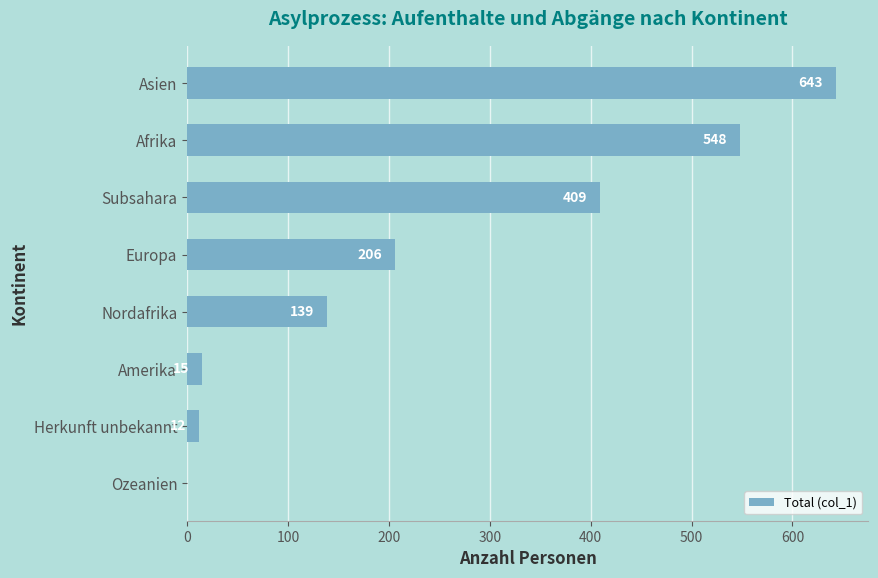

True or false: the data shows 139 at Nordafrika.

True